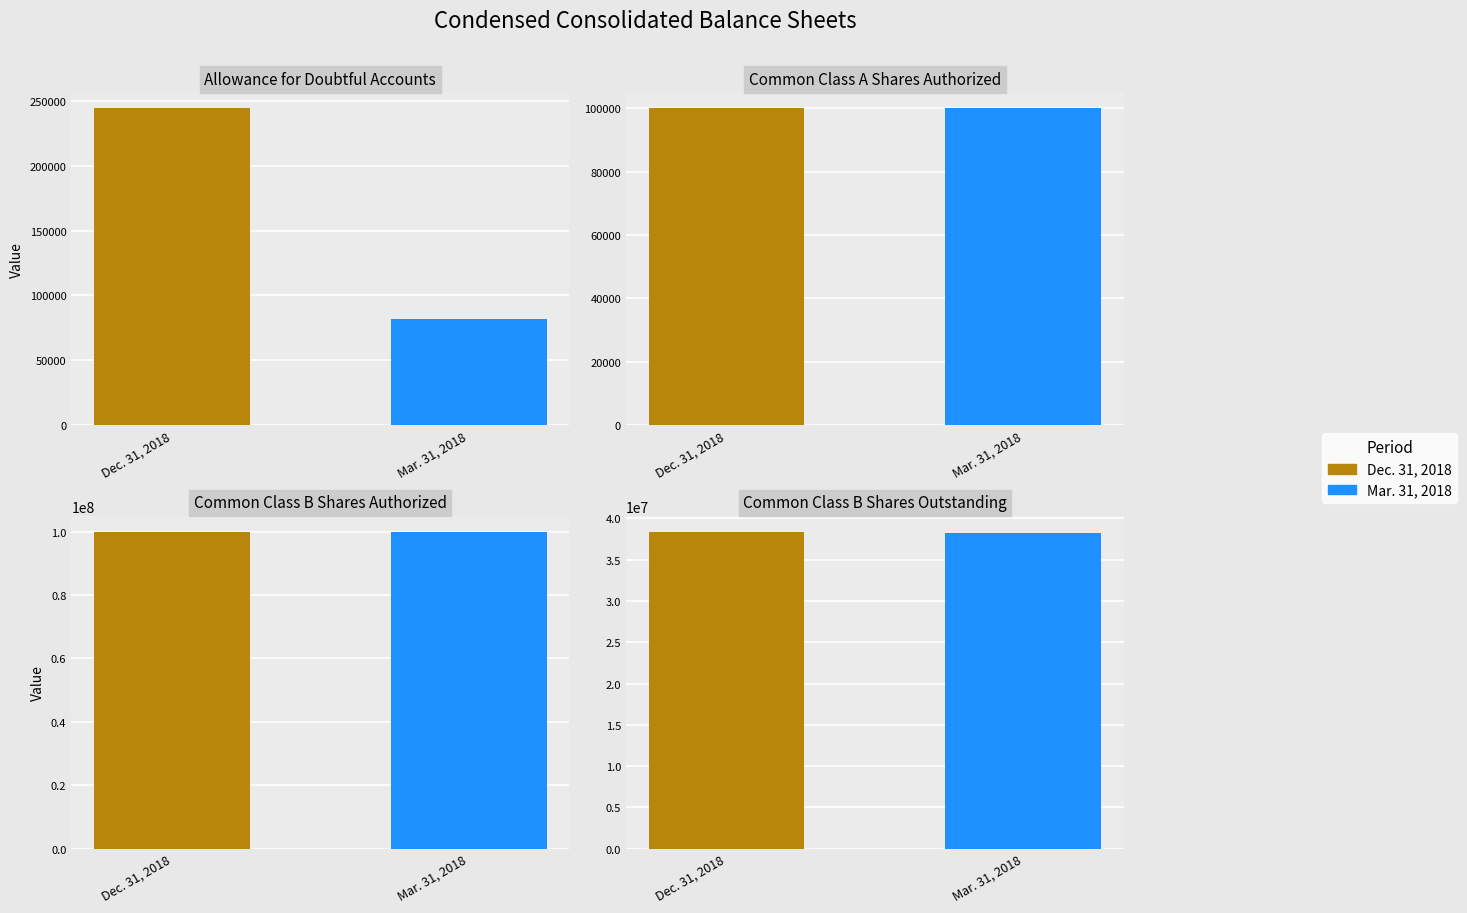

Rank the series by their average value, from highest to lowest.

Dec. 31, 2018, Mar. 31, 2018